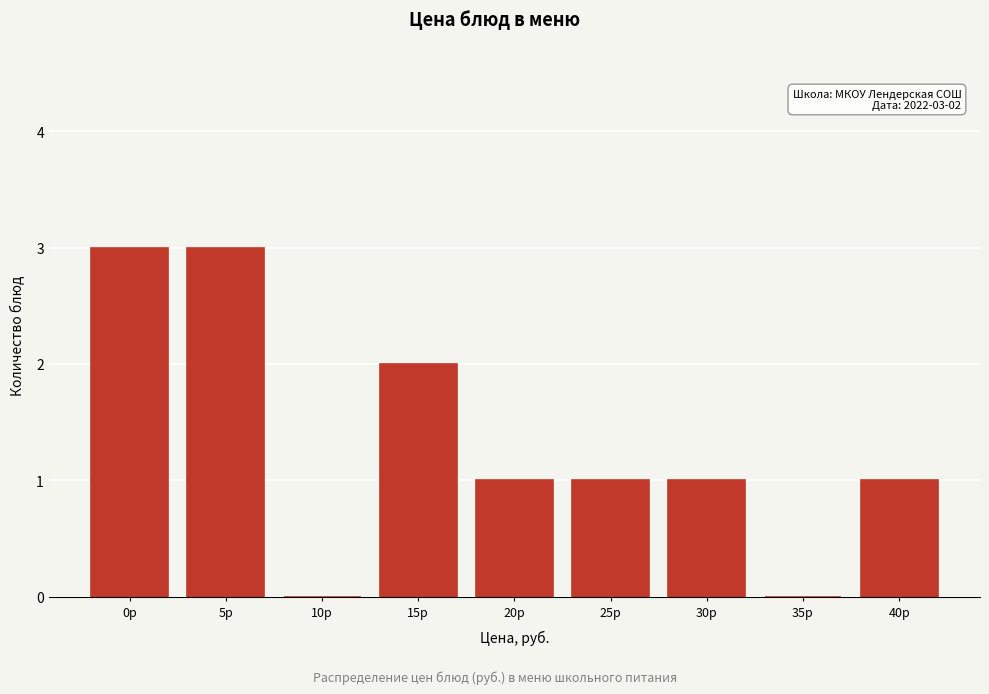

Reading left to right, extract all data points from this chart.

0р=3	5р=3	10р=0	15р=2	20р=1	25р=1	30р=1	35р=0	40р=1